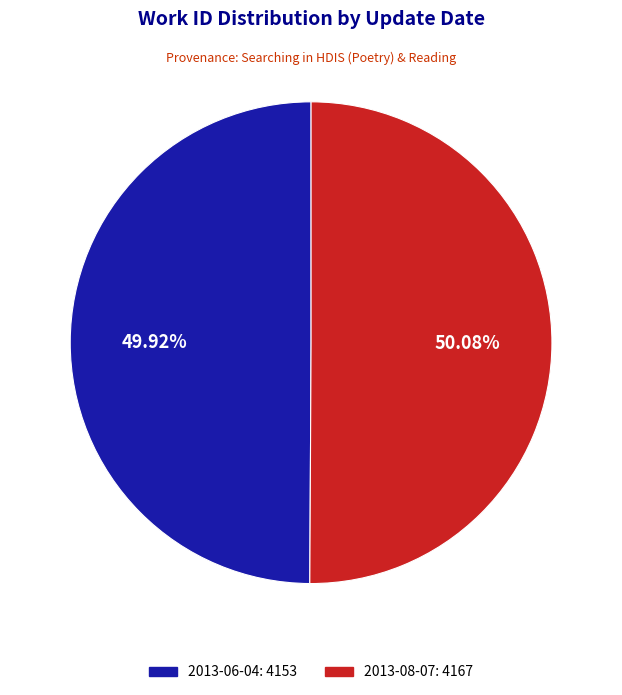

Approximately how many times larger is the value at 2013-06-04 compared to 2013-08-07?

1.0